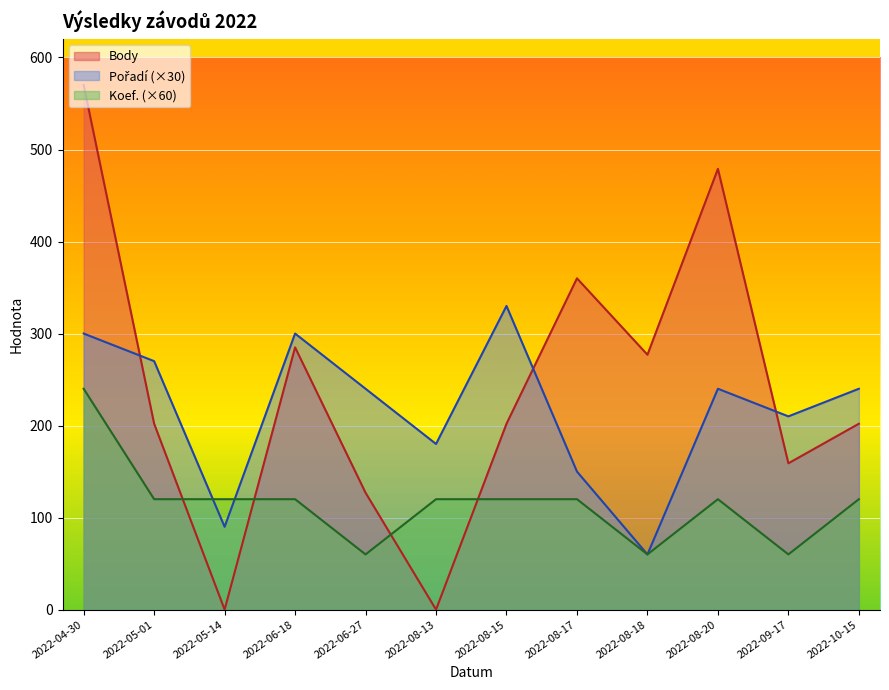

How many values in the Koef. series exceed 120?

1